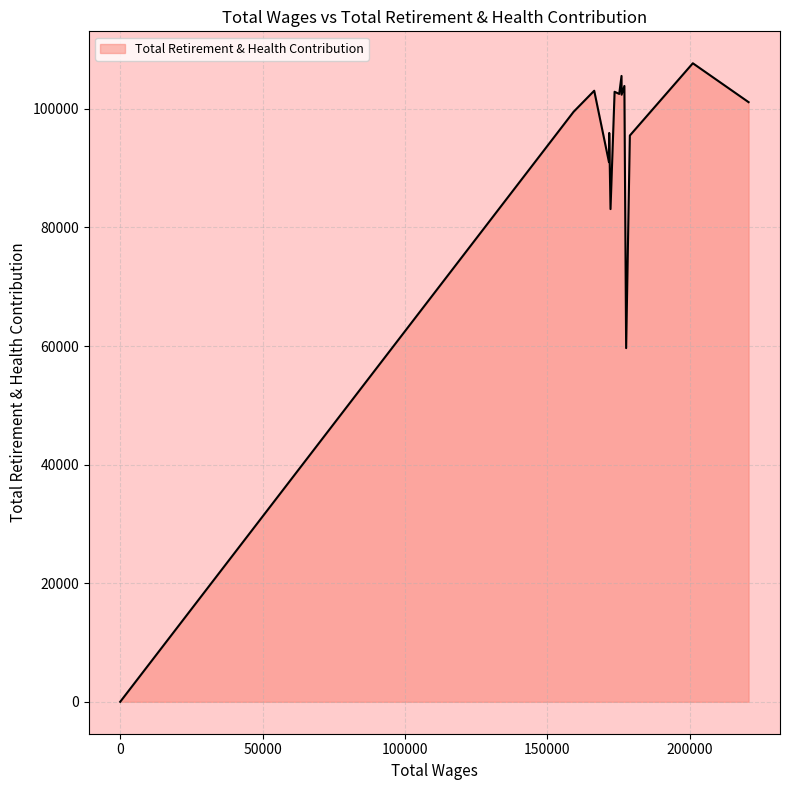

What is the greatest value displayed?

107694